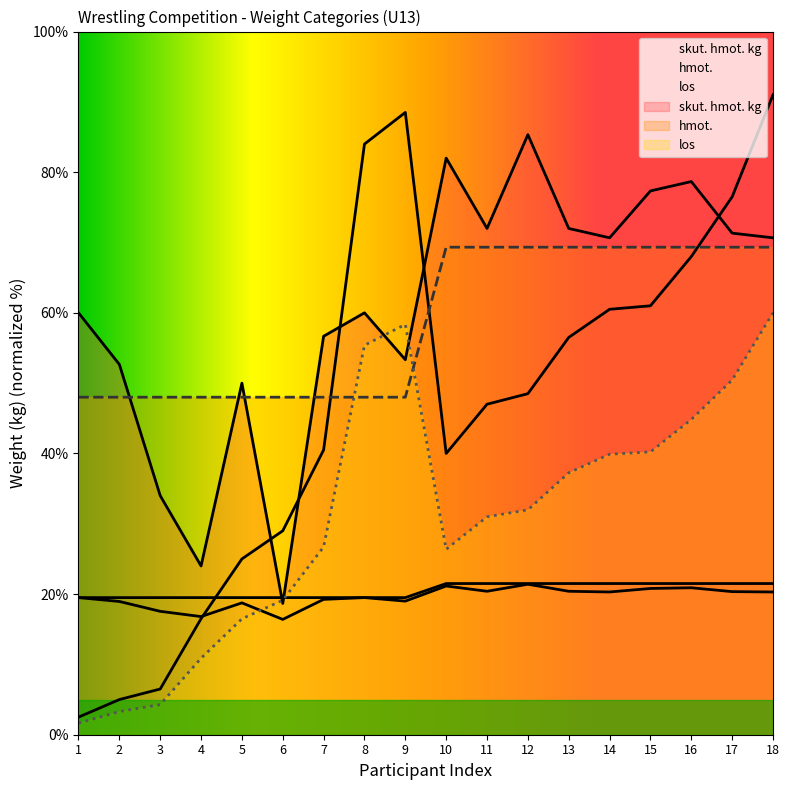

How many times do hmot. and los cross each other?

1